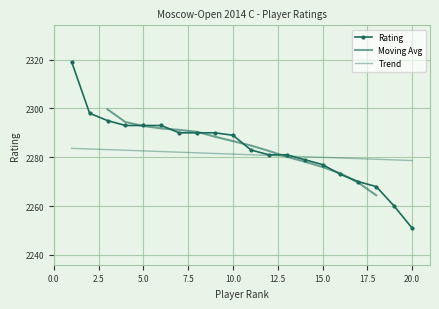

What is the difference between the second highest and second lowest values?

38